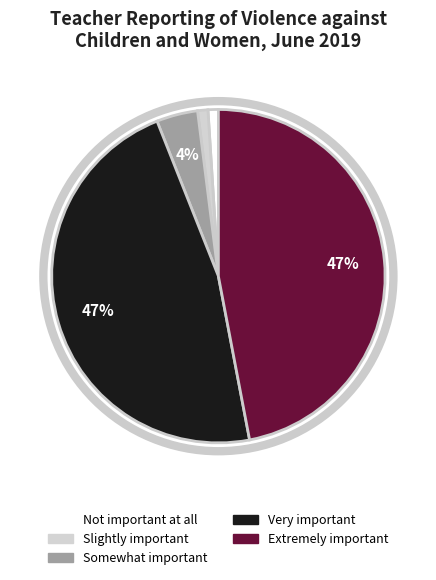

To the nearest percent, what is the average slice percentage?

20%